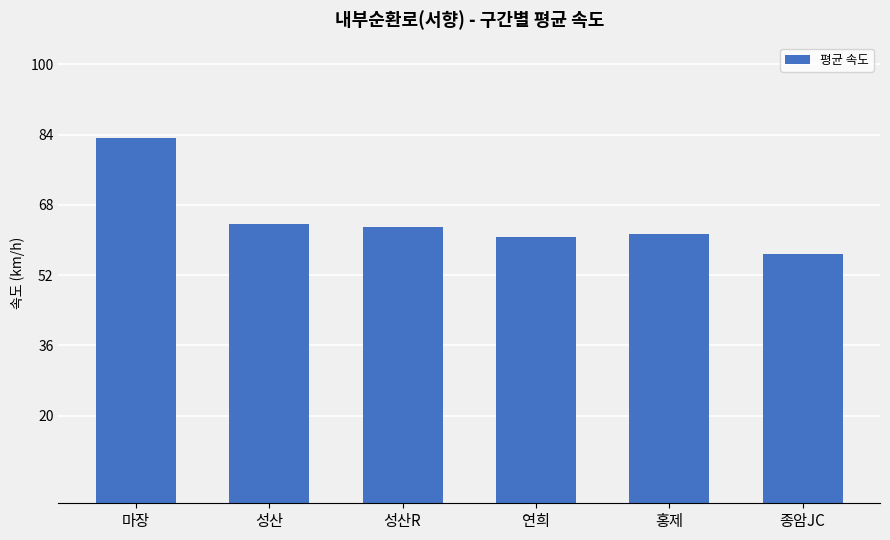

What is the approximate value at 연희?

60.6